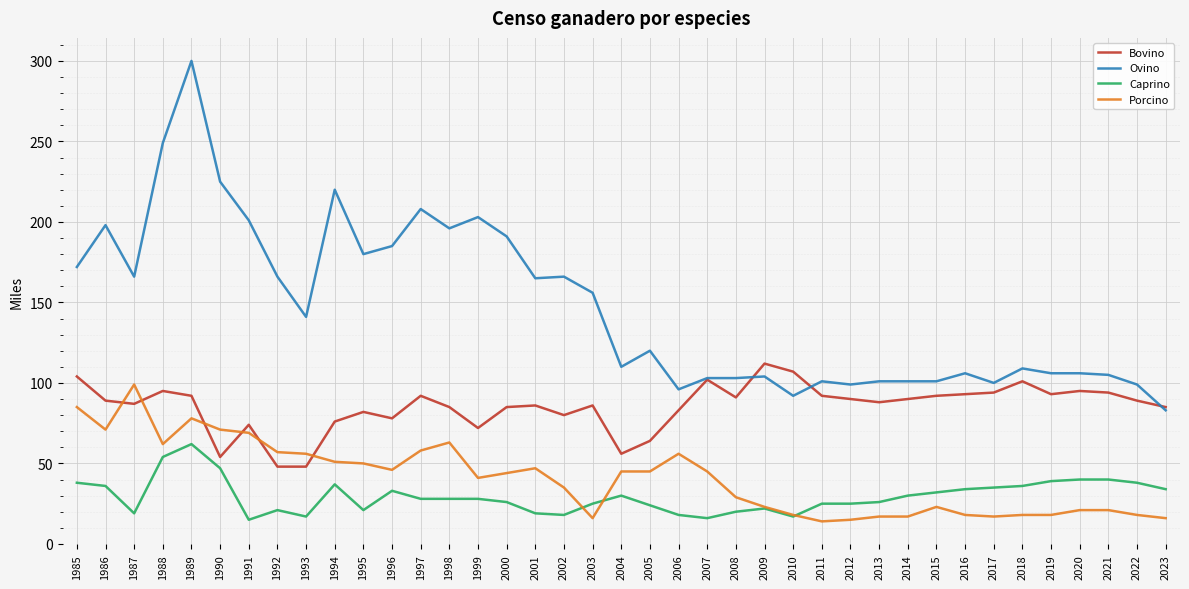

Does the chart display data point markers on the line(s)?

No